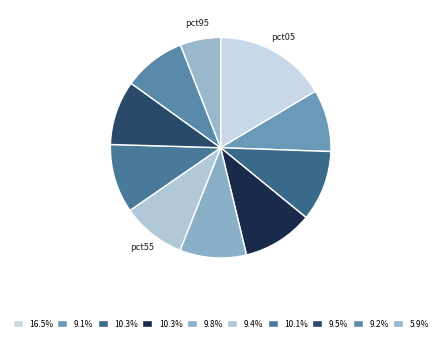

Rank the categories by value from highest to lowest.

pct05, pct25, pct35, pct65, pct45, pct75, pct55, pct85, pct15, pct95